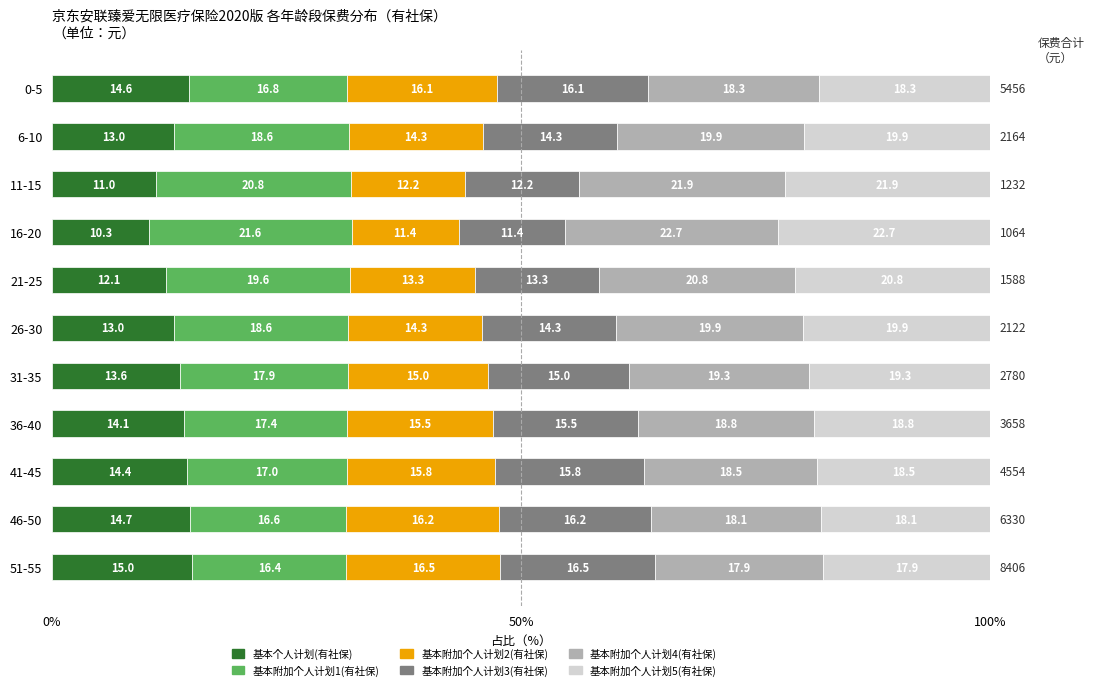

What is the sum of all 基本个人计划(有社保) values?

145.8